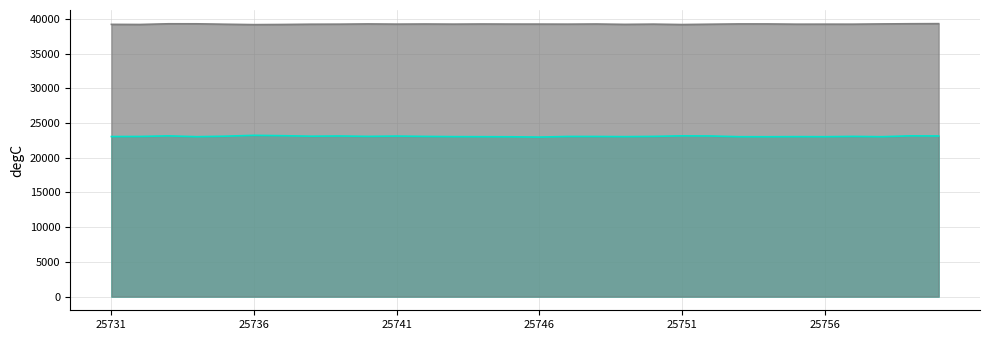

How many lines are shown in the chart?

2